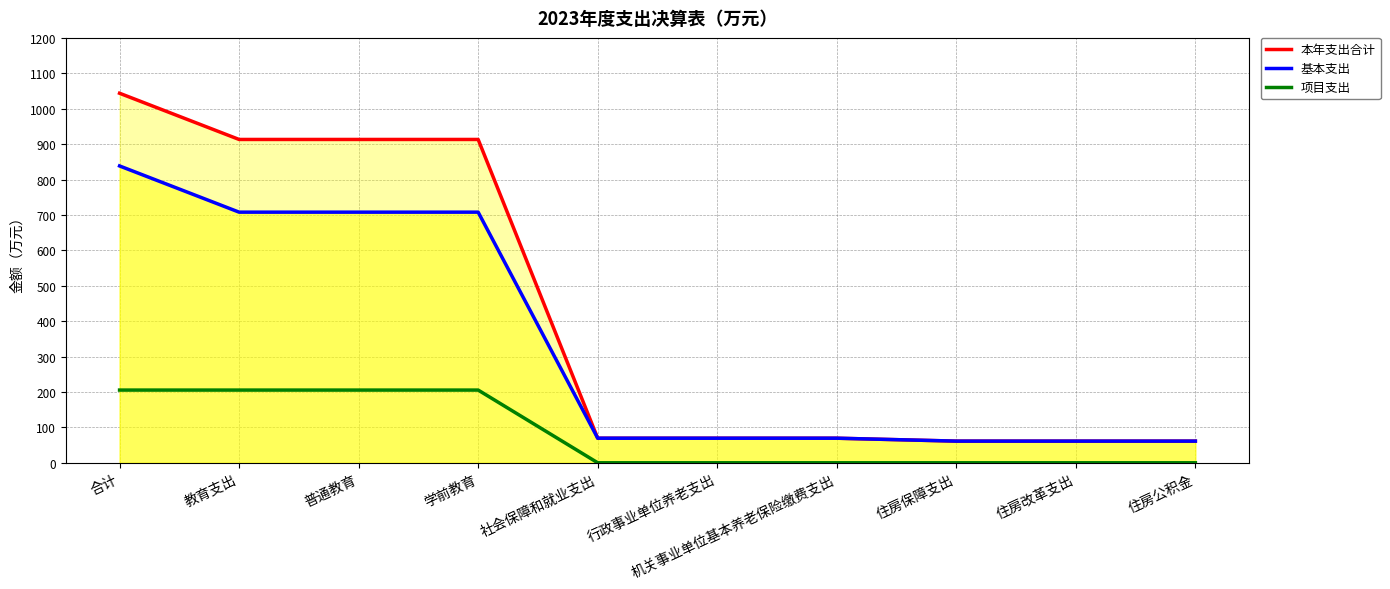

True or false: 项目支出 and 基本支出 cross at least once.

False